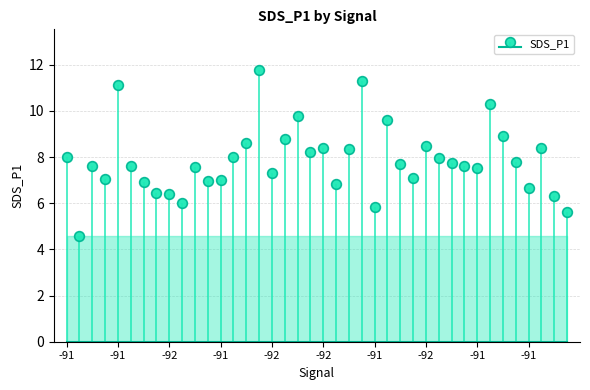

What is the minimum value shown in the chart?

4.6